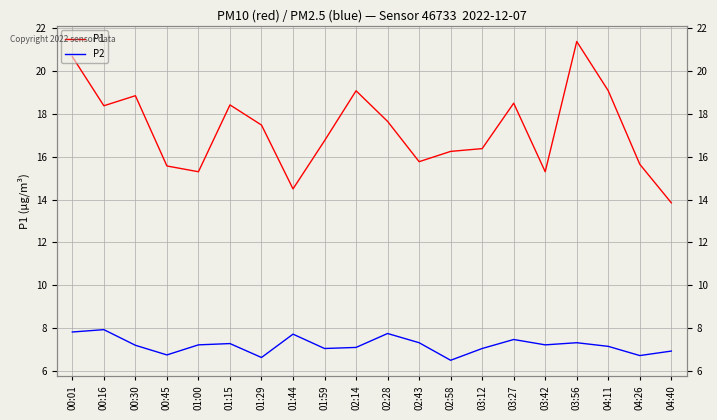

True or false: P1 and P2 cross at least once.

False